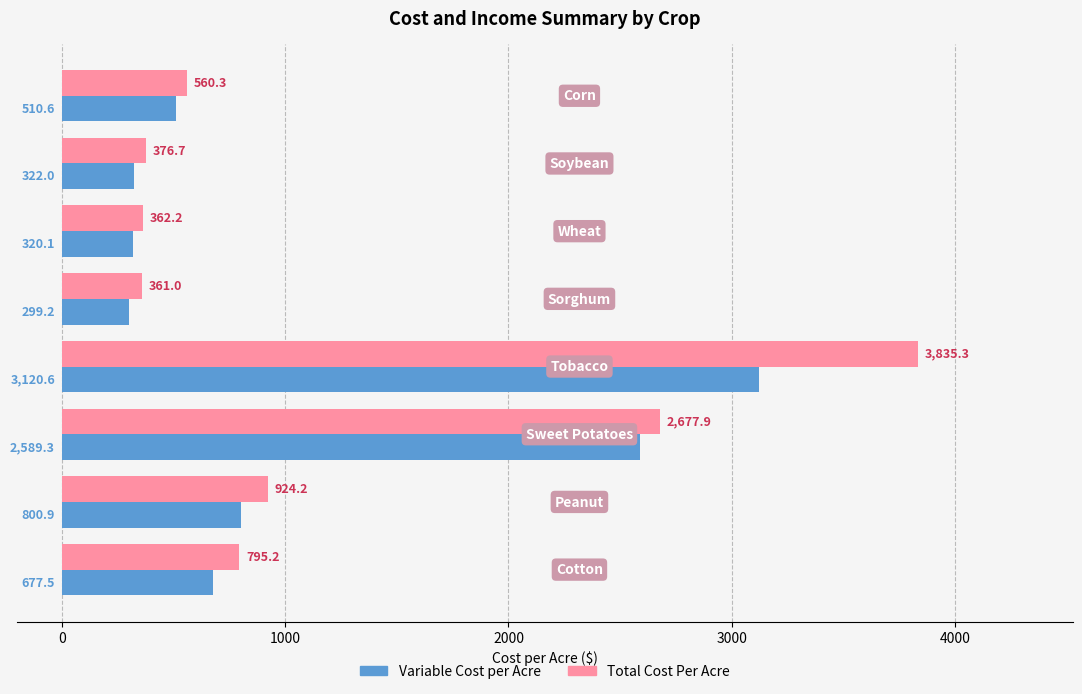

Rank the series by their maximum value, from lowest to highest.

Variable Cost per Acre, Total Cost Per Acre